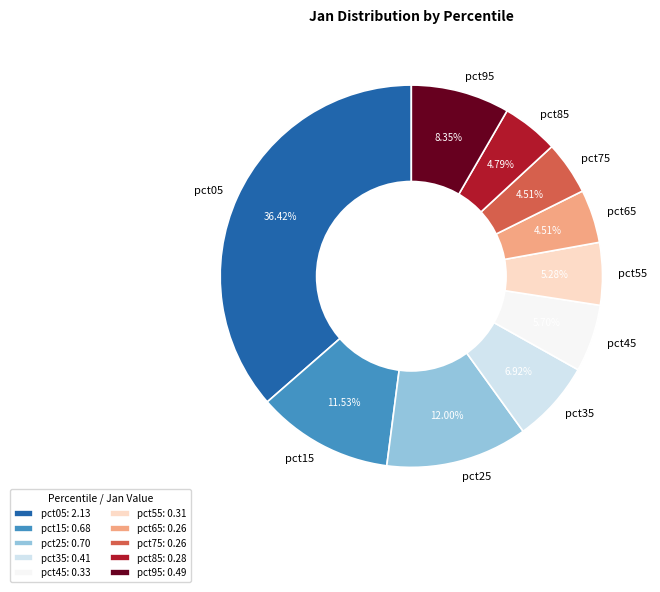

How many segments does this pie chart have?

10